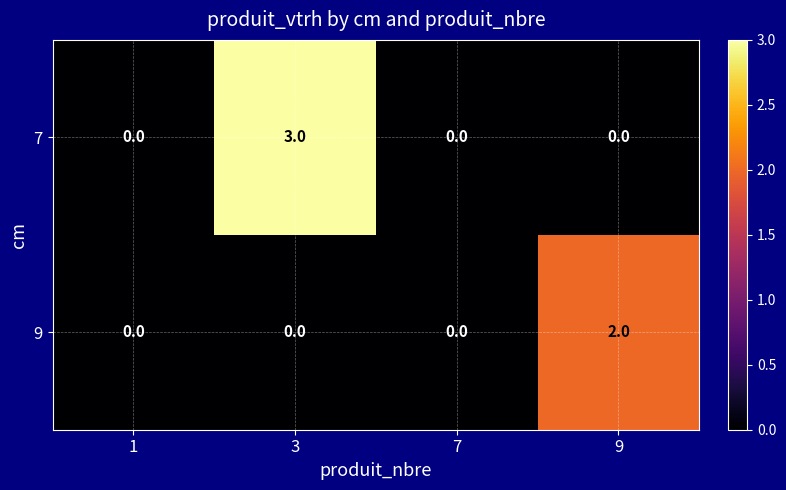

The value of 7 at 1 is 2. True or false?

False